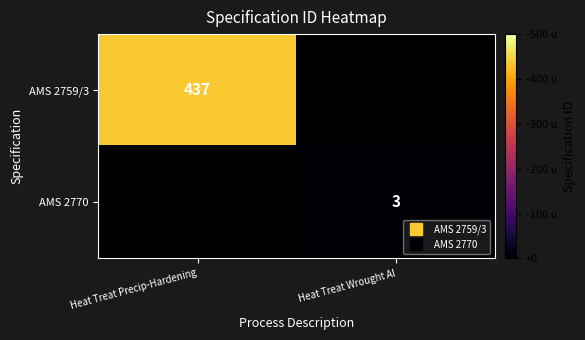

Rank the series by their maximum value, from highest to lowest.

AMS 2759/3, AMS 2770